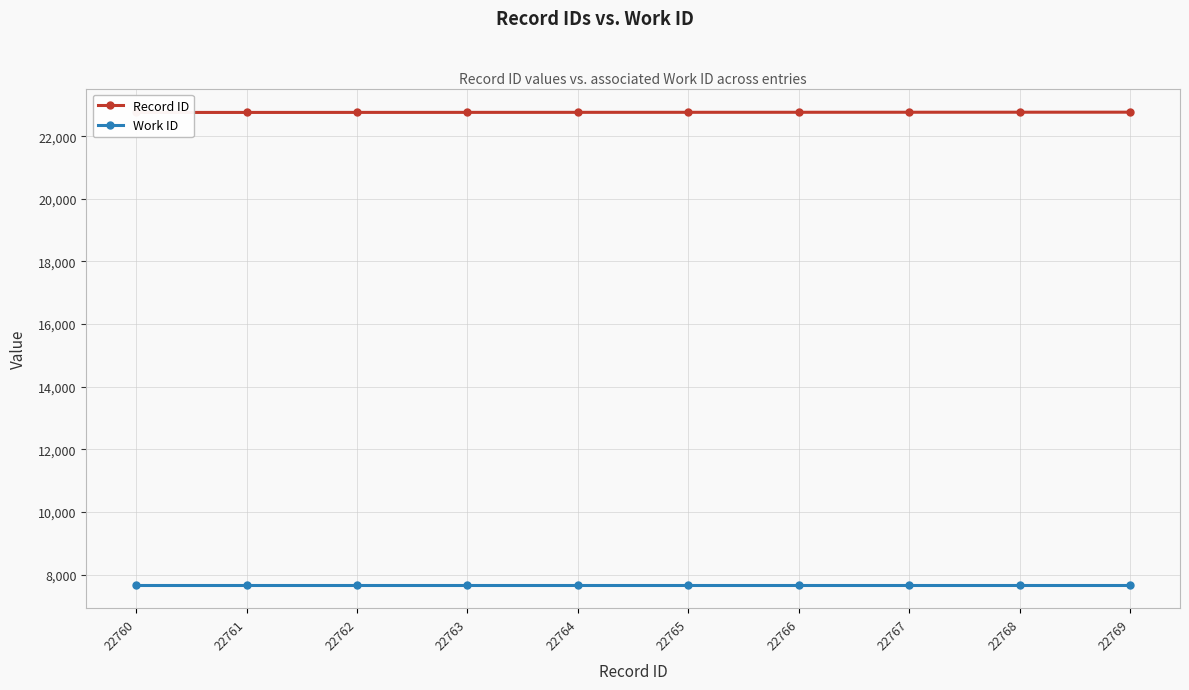

What is the sum of the Record ID values at 22762 and 22766?

45528